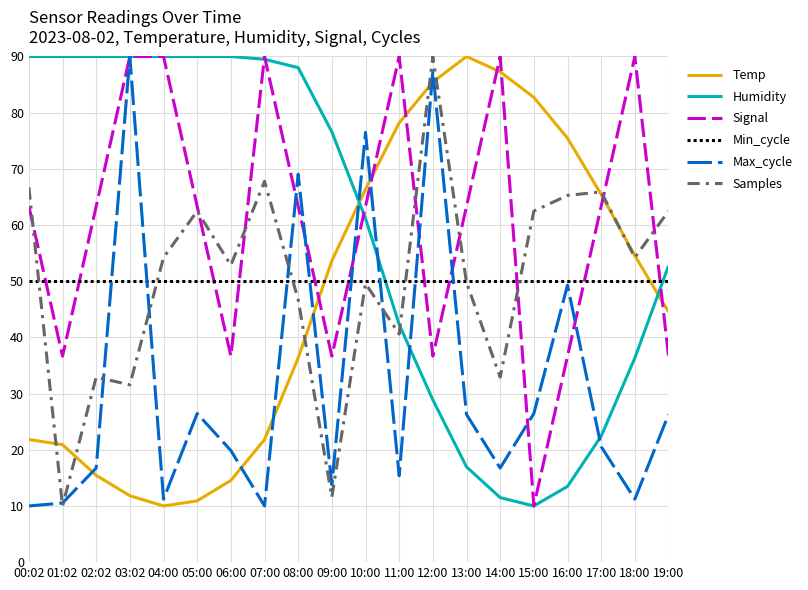

Which series changed the most between 02:02 and 05:00?

Samples